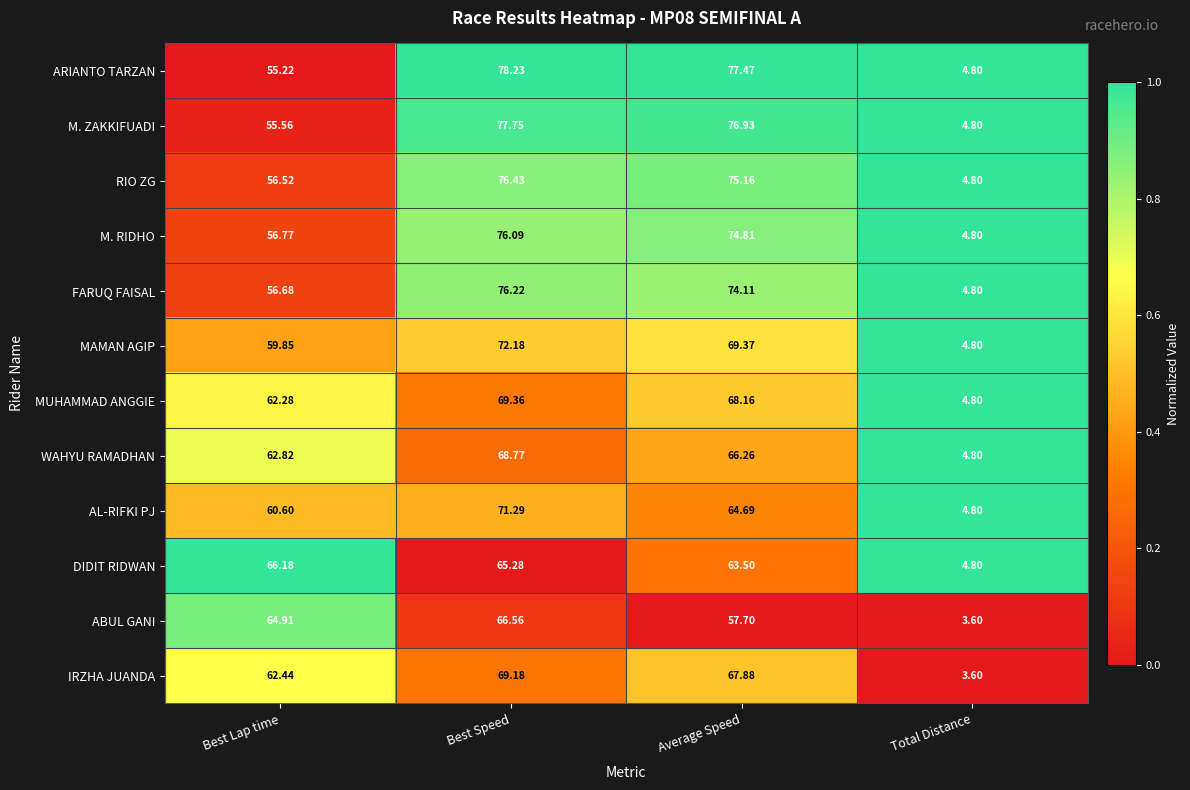

At which label does ABUL GANI reach its minimum?

Total Distance